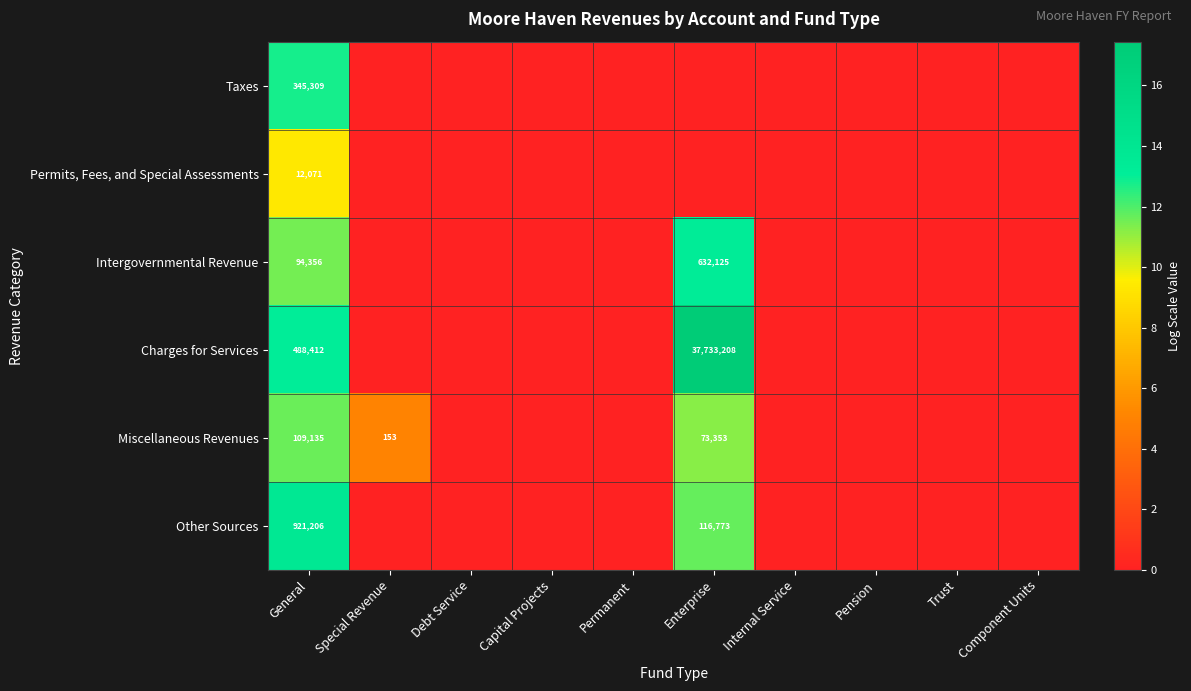

Is it true that Charges for Services equals 785534 at General?

False